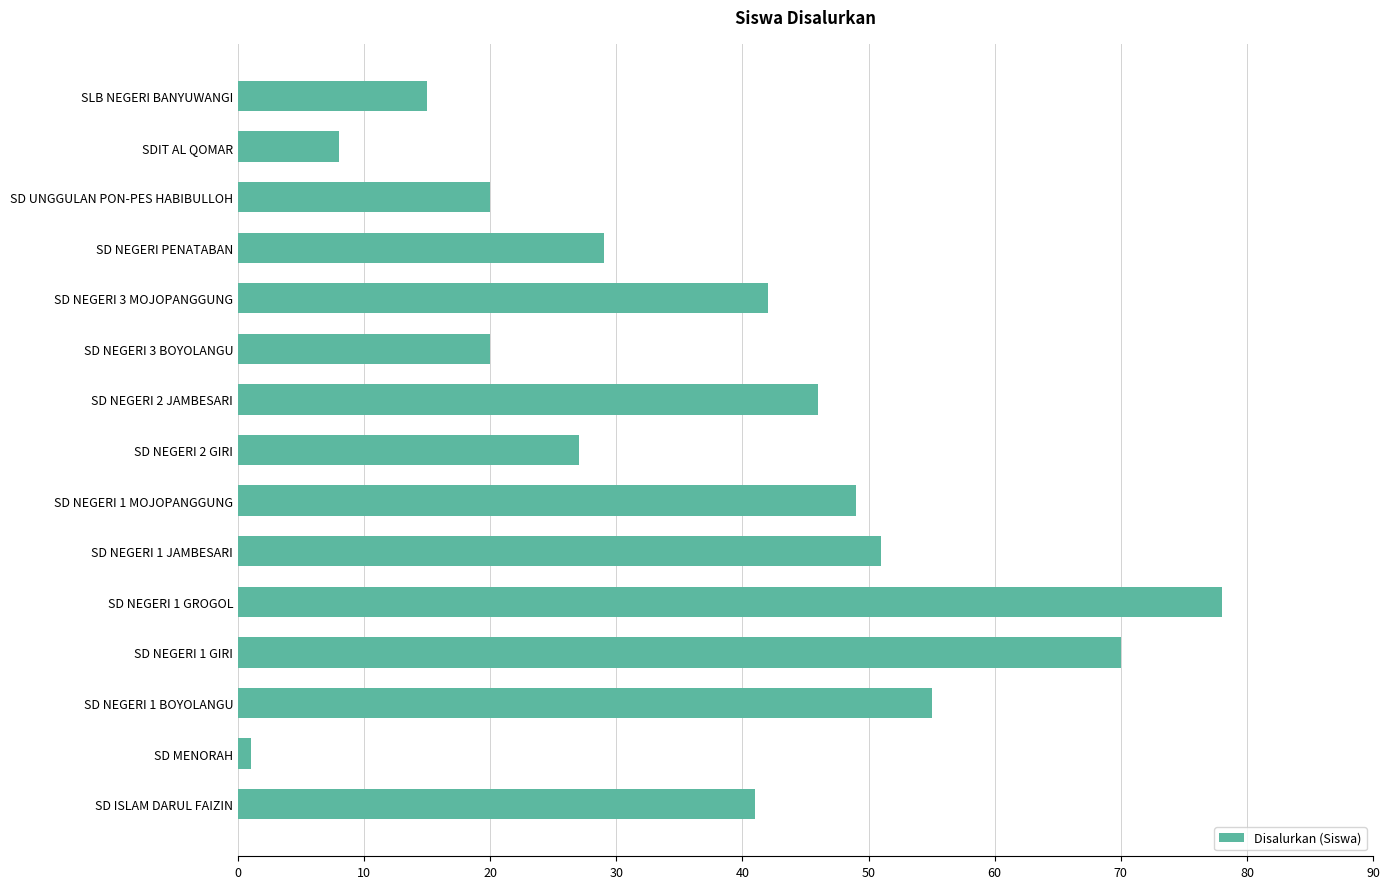

What value does the data have at SD NEGERI 3 MOJOPANGGUNG, to the nearest 10?

40